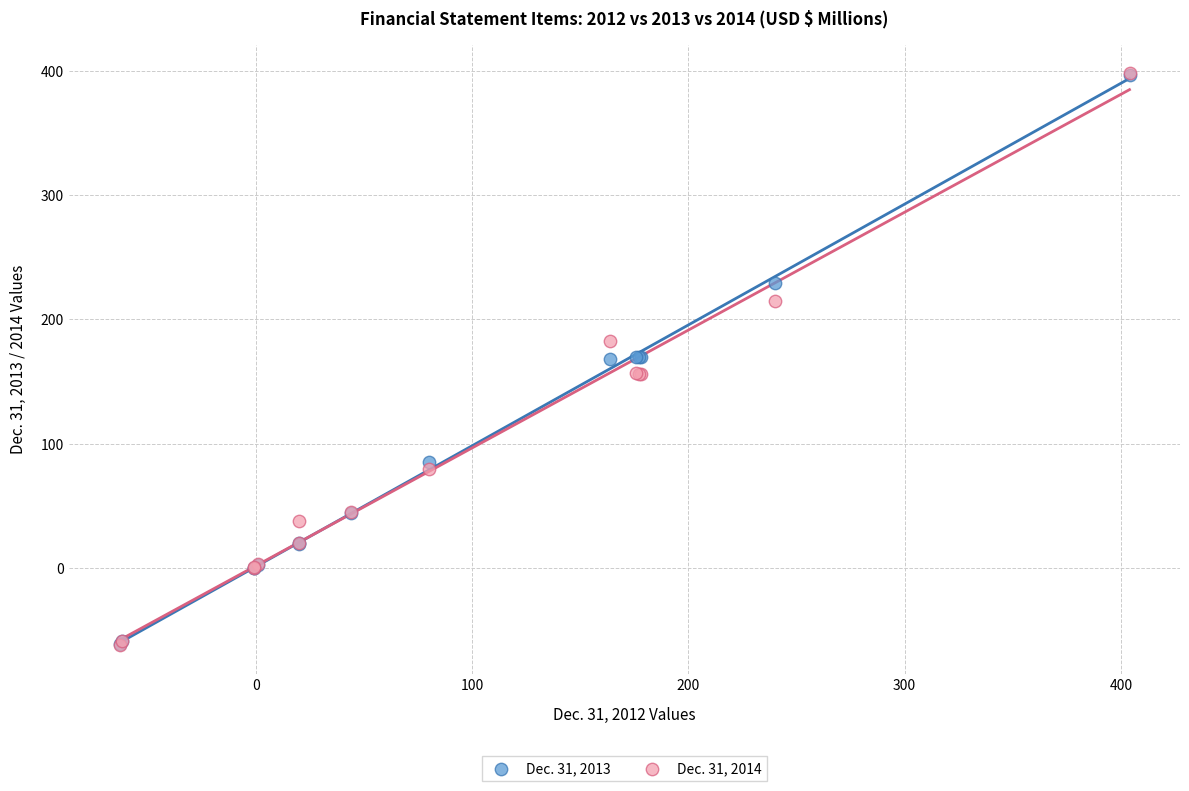

Which series has the widest spread of Y values?

Dec. 31, 2014